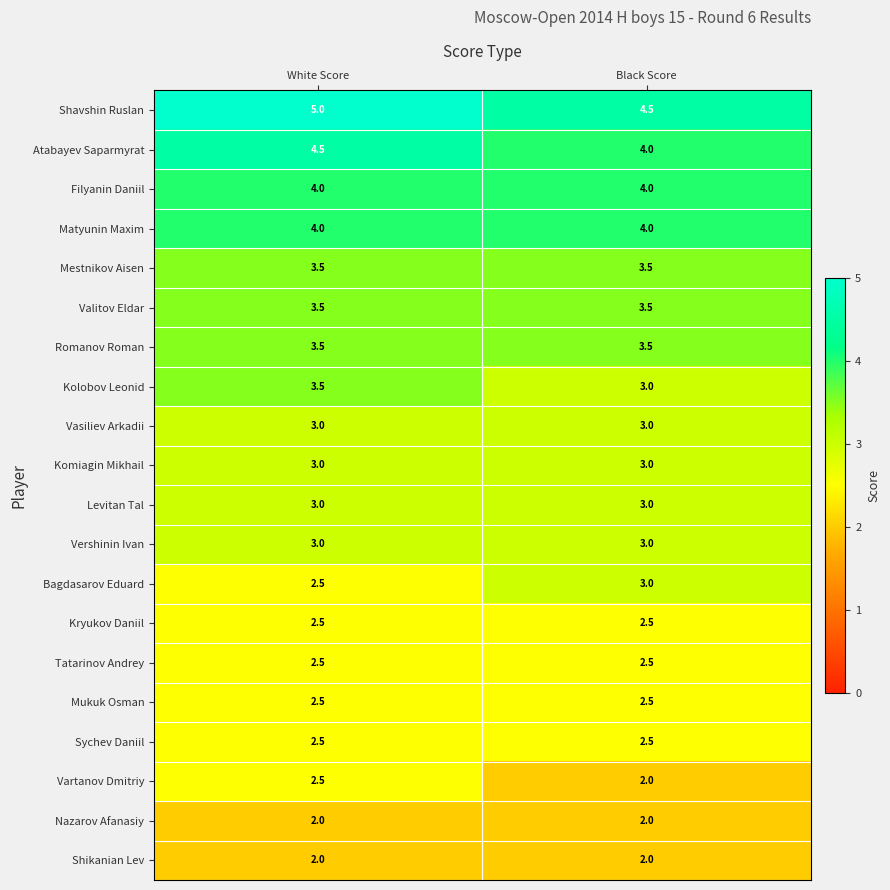

What is the minimum value for Kryukov Daniil?

2.5